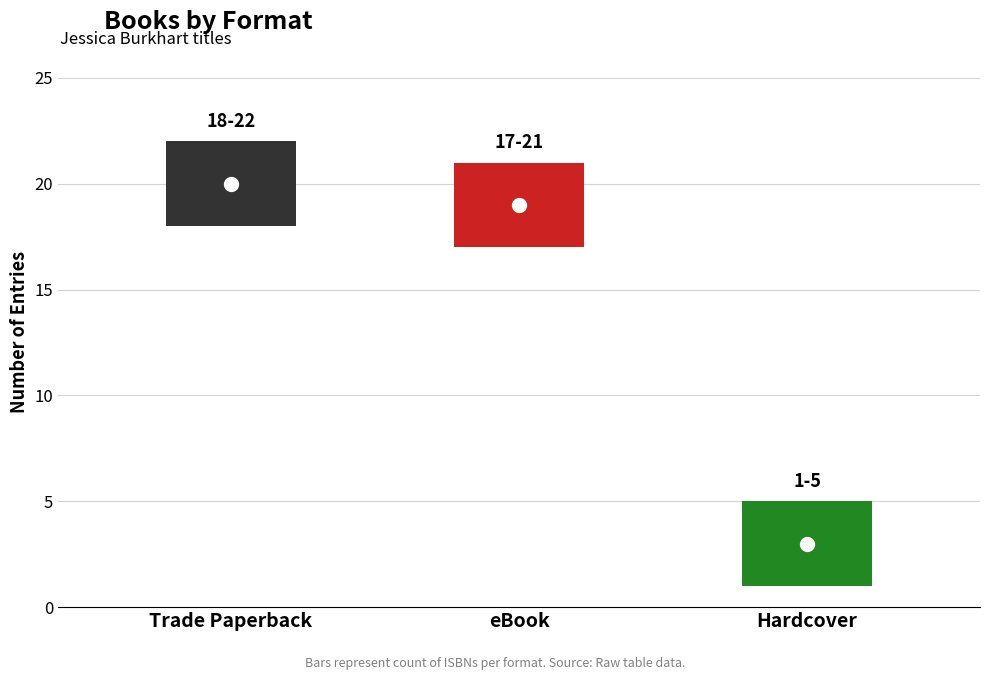

Does the chart contain stacked bars?

No